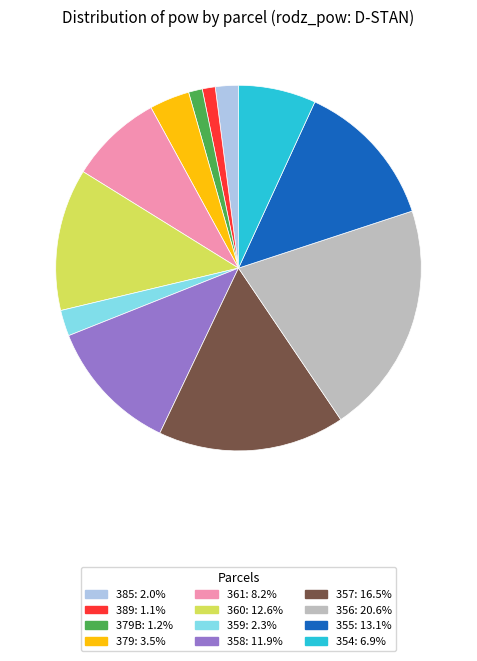

Is there a majority slice in this chart?

No